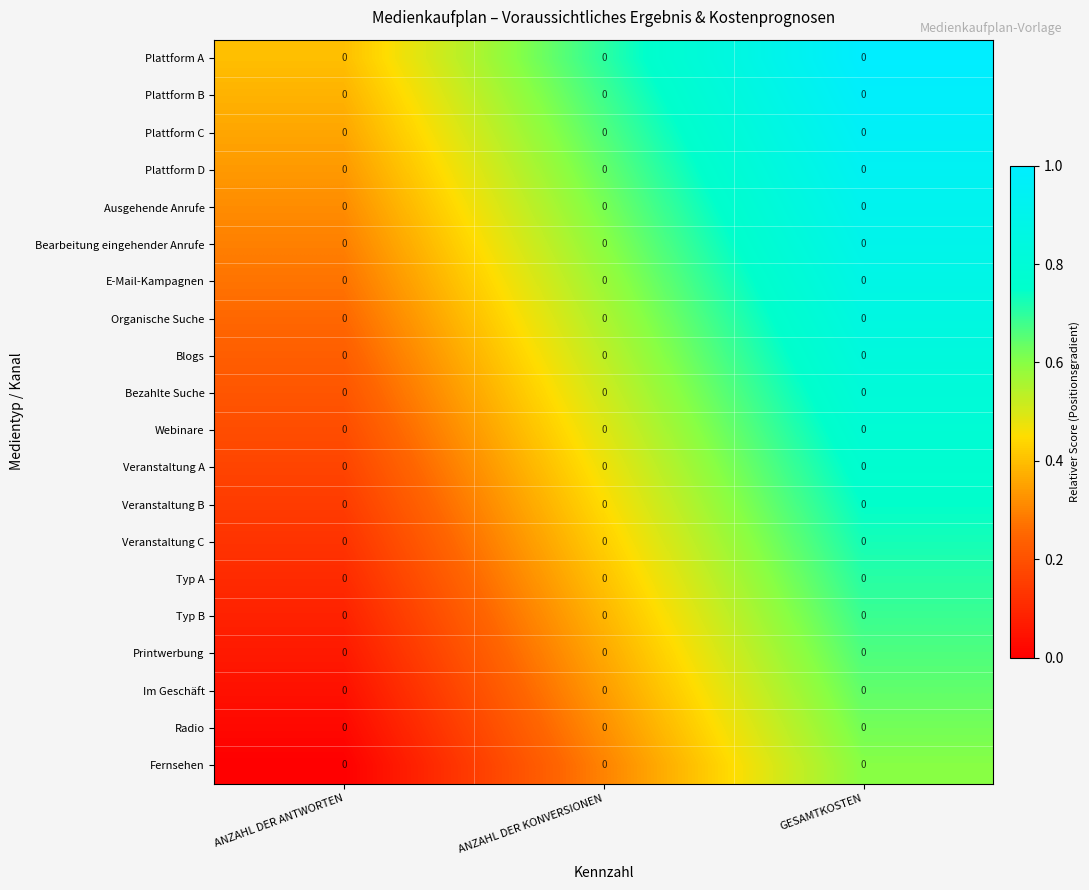

How many data points does each series have?

3